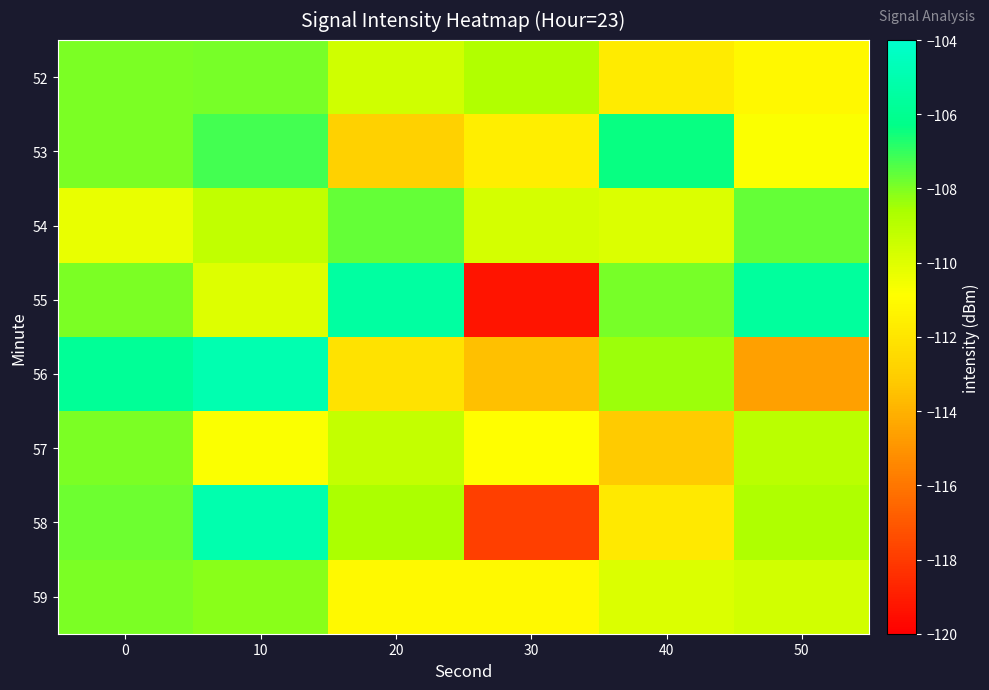

What is the maximum value shown in the chart?

-105.0